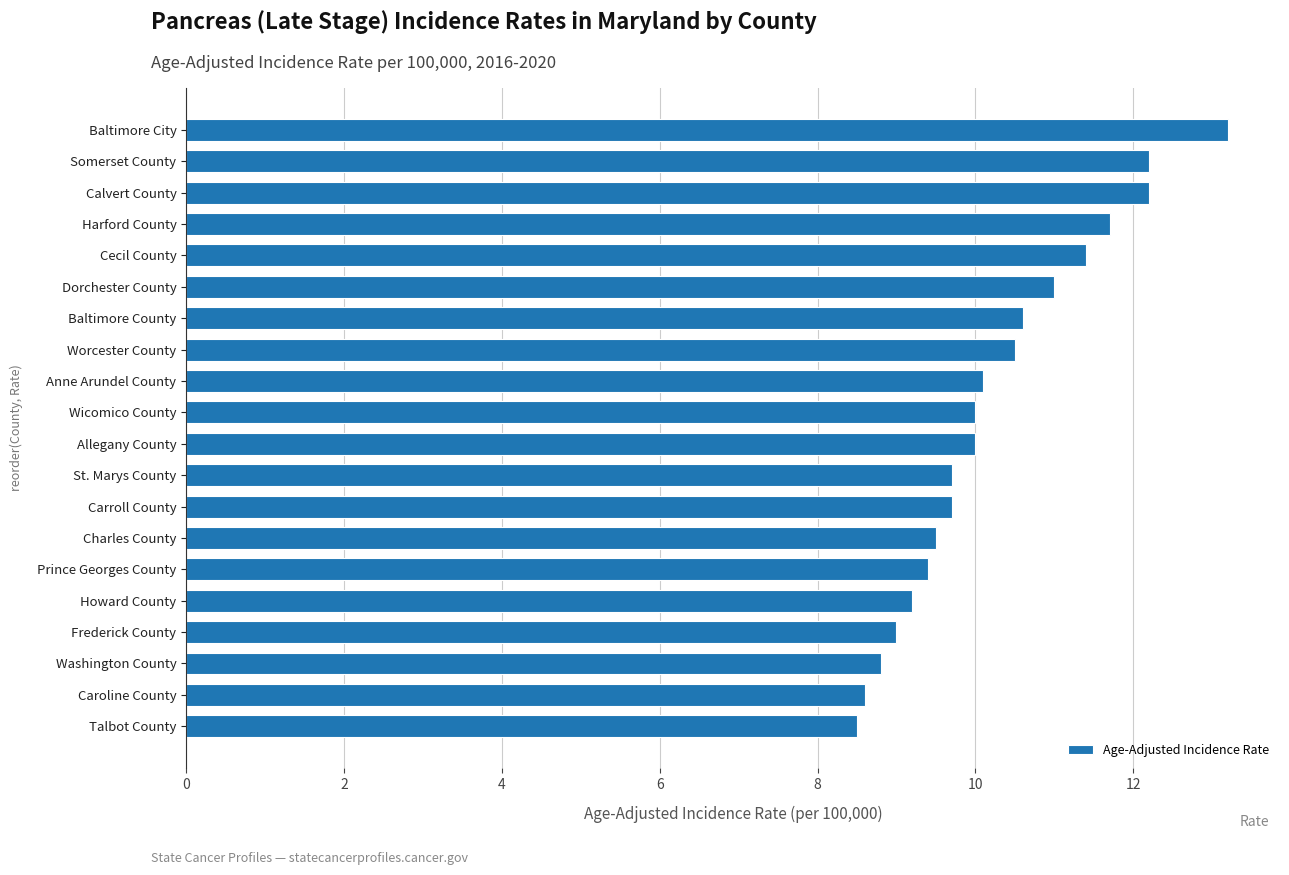

At which category does the chart reach its peak across all series?

Baltimore City